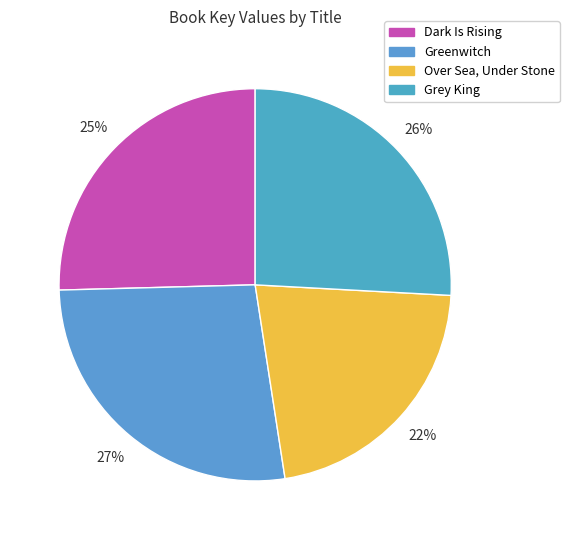

Is there a majority slice in this chart?

No